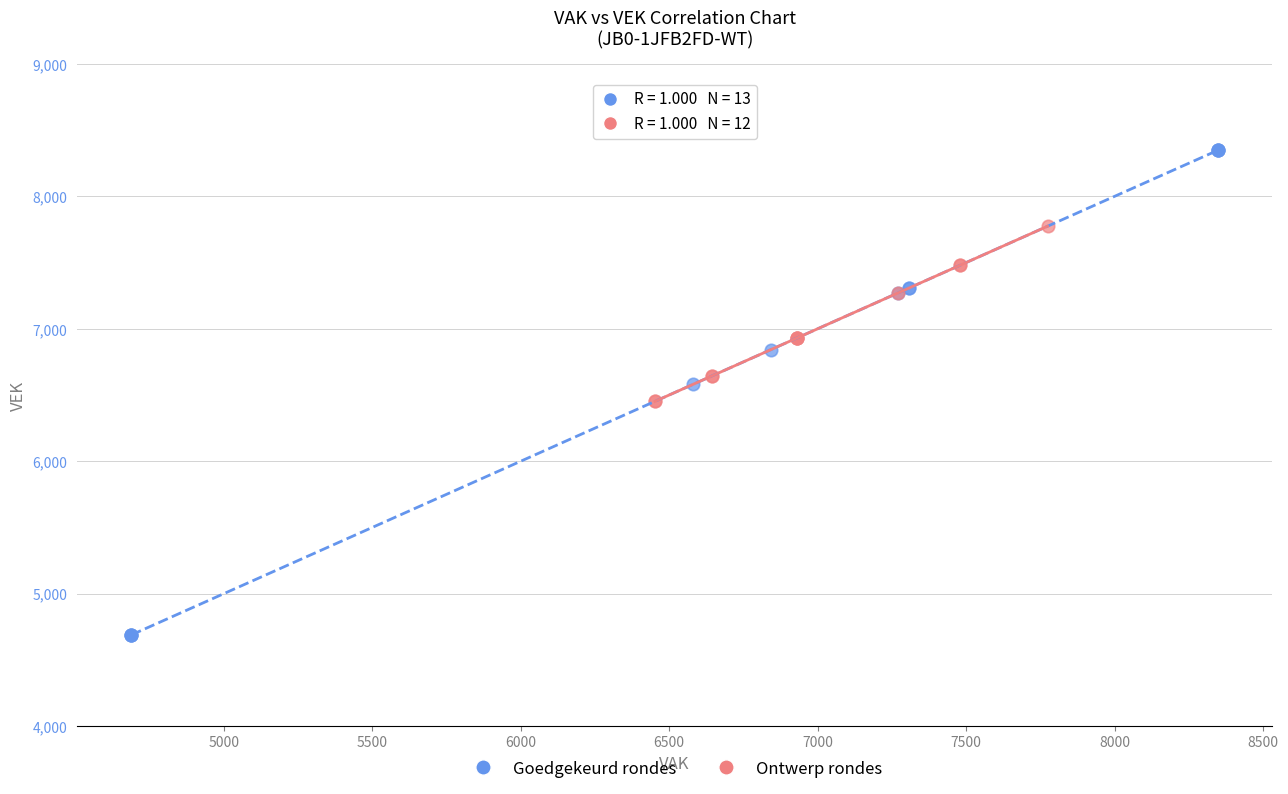

Which series reaches the maximum Y coordinate?

Goedgekeurd rondes